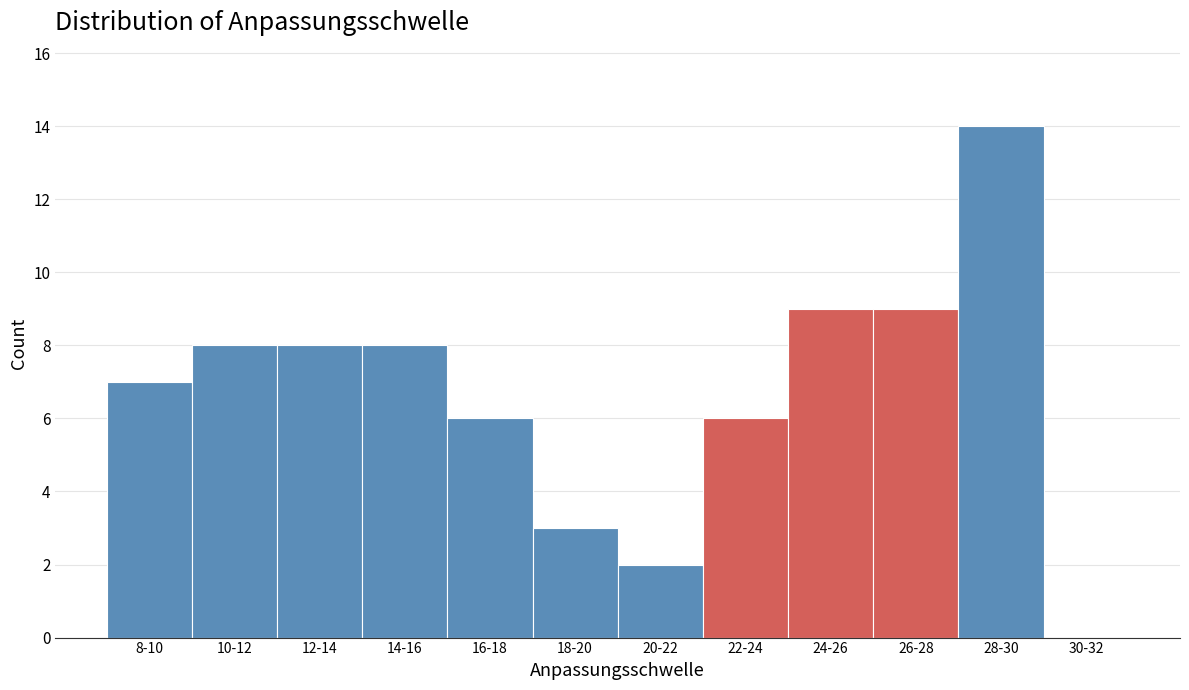

Reading left to right, transcribe all the data shown in this chart.

8-10=7	10-12=8	12-14=8	14-16=8	16-18=6	18-20=3	20-22=2	22-24=6	24-26=9	26-28=9	28-30=14	30-32=0